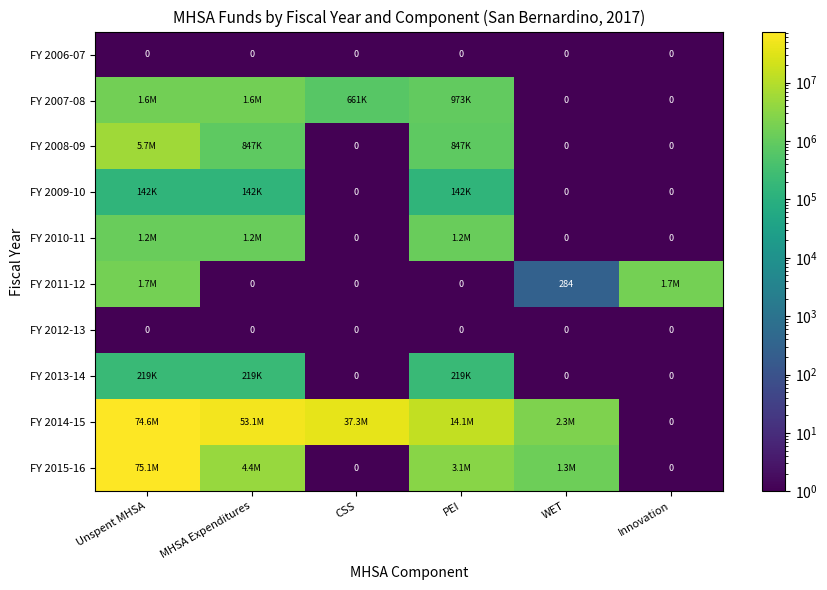

The FY 2012-13 series shows 0 at Unspent MHSA. True or false?

True